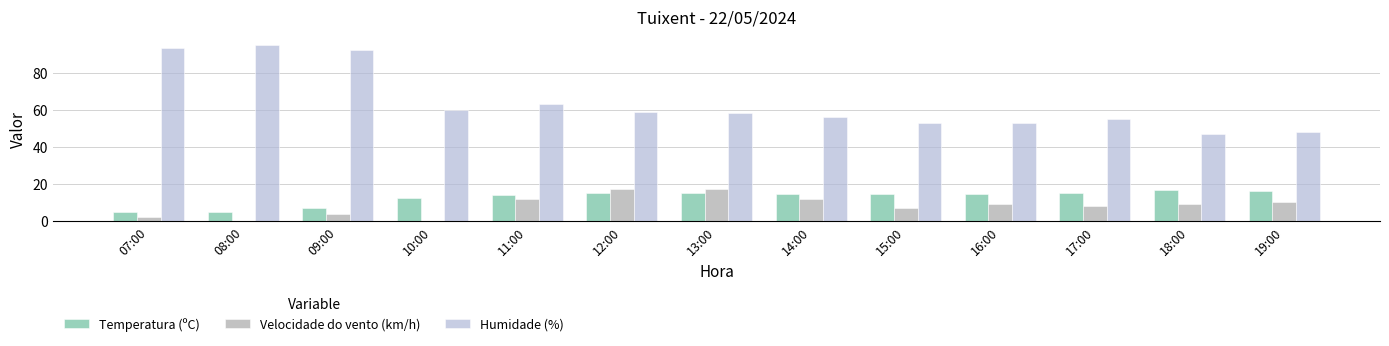

What is the greatest value displayed?

95.0